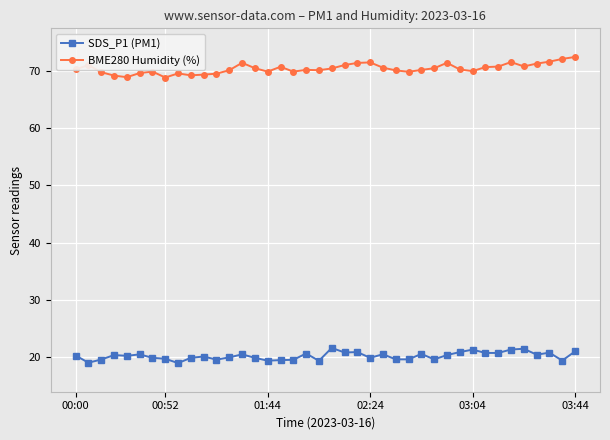

What is the maximum value for SDS_P1 (PM1)?

21.6